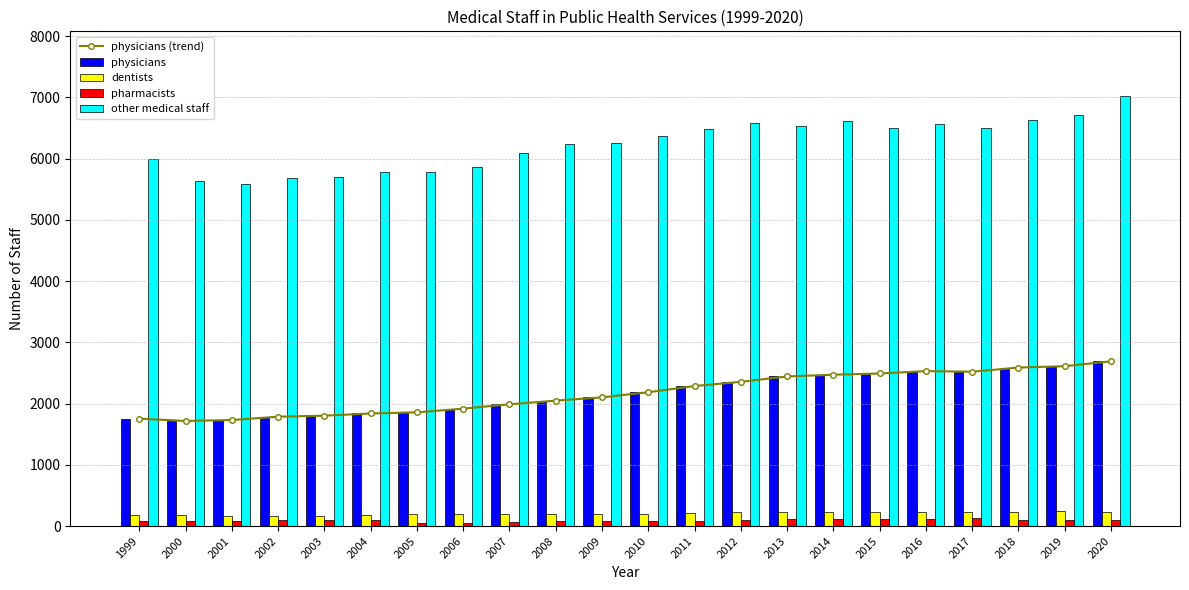

Does the chart contain any negative values?

No